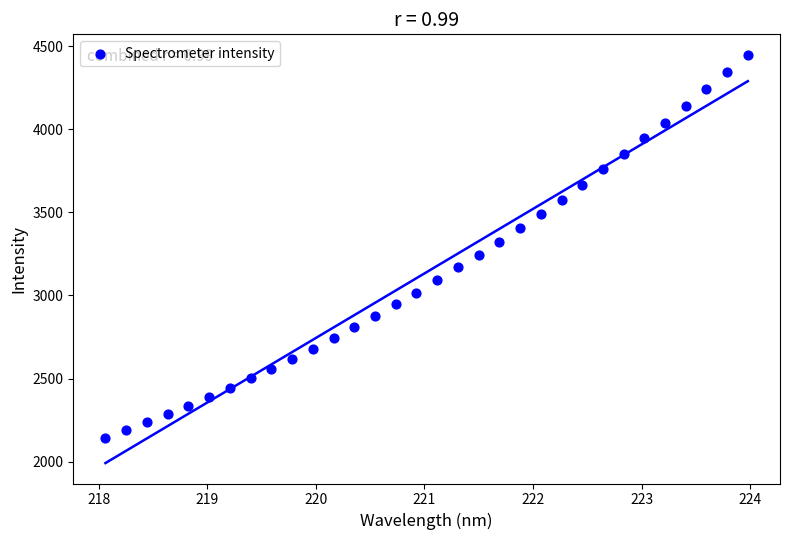

What is the range of X values (max minus min)?

5.9